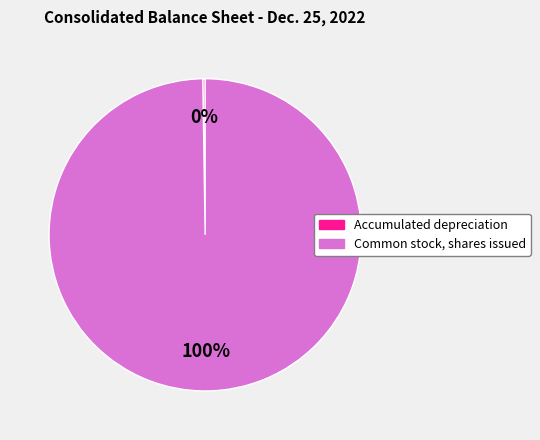

To the nearest percent, what is the difference between the largest and smallest slice percentages?

100%